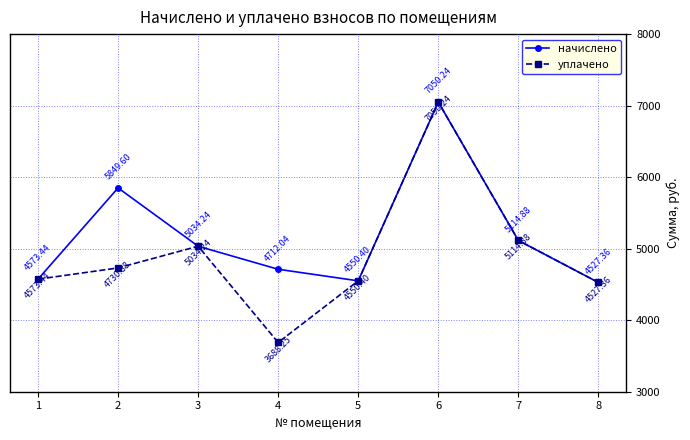

Between 2 and 5, which series saw the biggest shift?

начислено